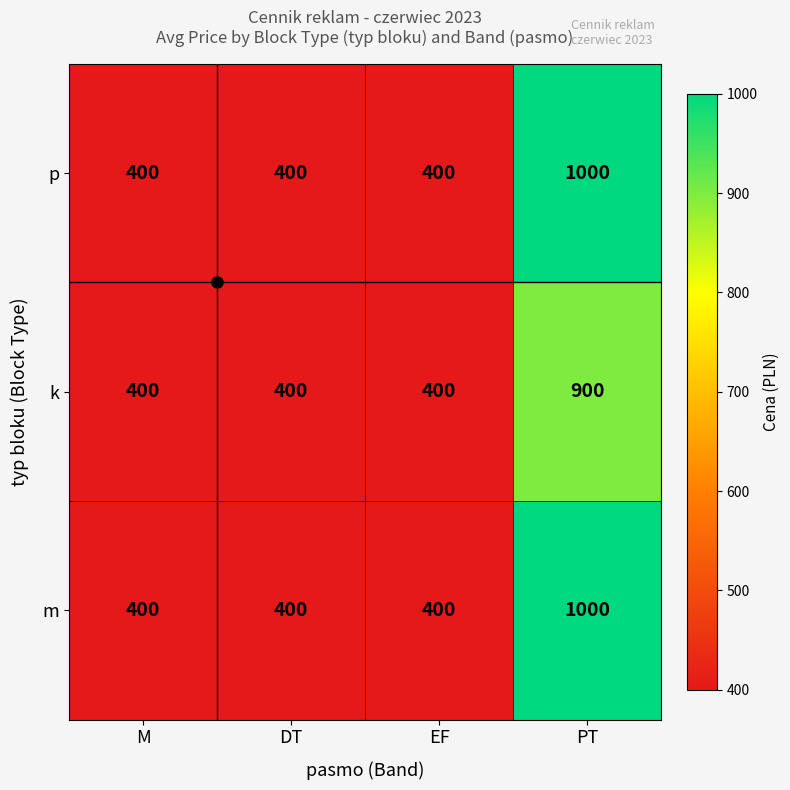

At which category is the sum across all series the highest?

PT